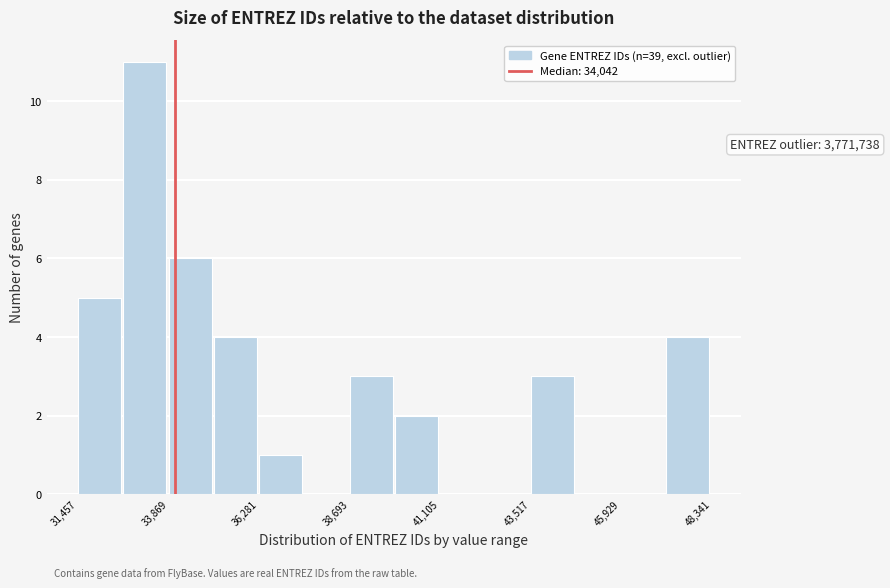

Around what value on the x-axis is the tallest bar? Give the approximate position of its centre, as read against the axis.

33000